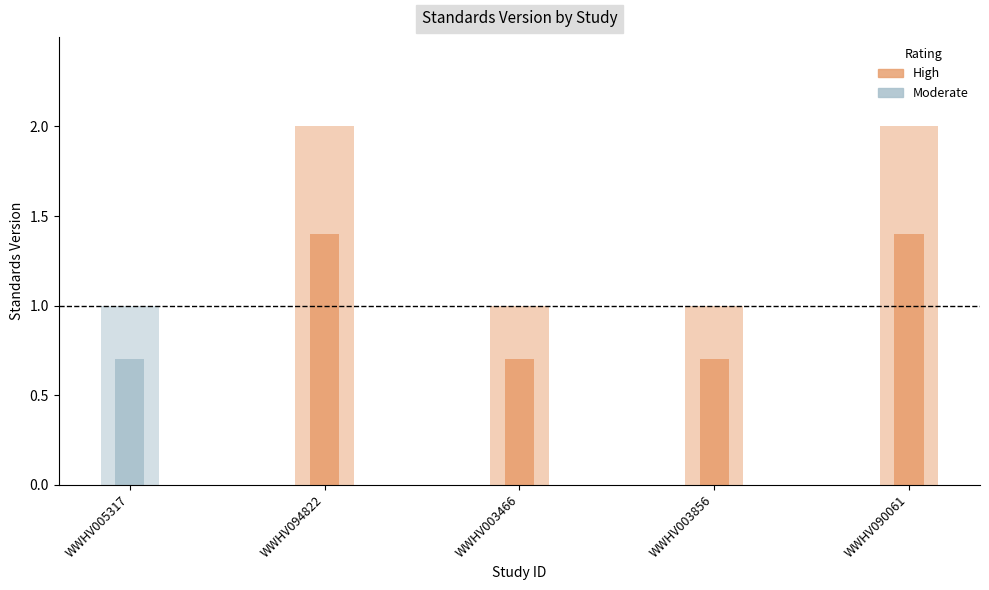

What is the average value?

1